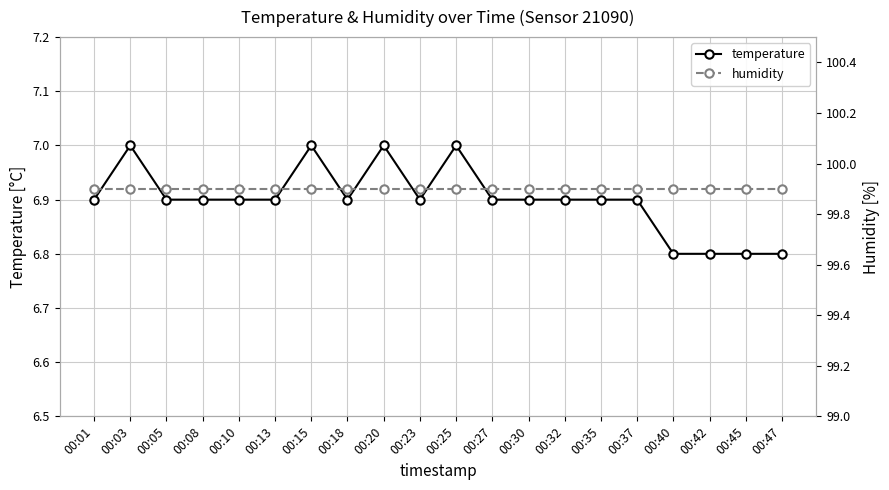

Rank the series by their maximum value, from lowest to highest.

temperature, humidity